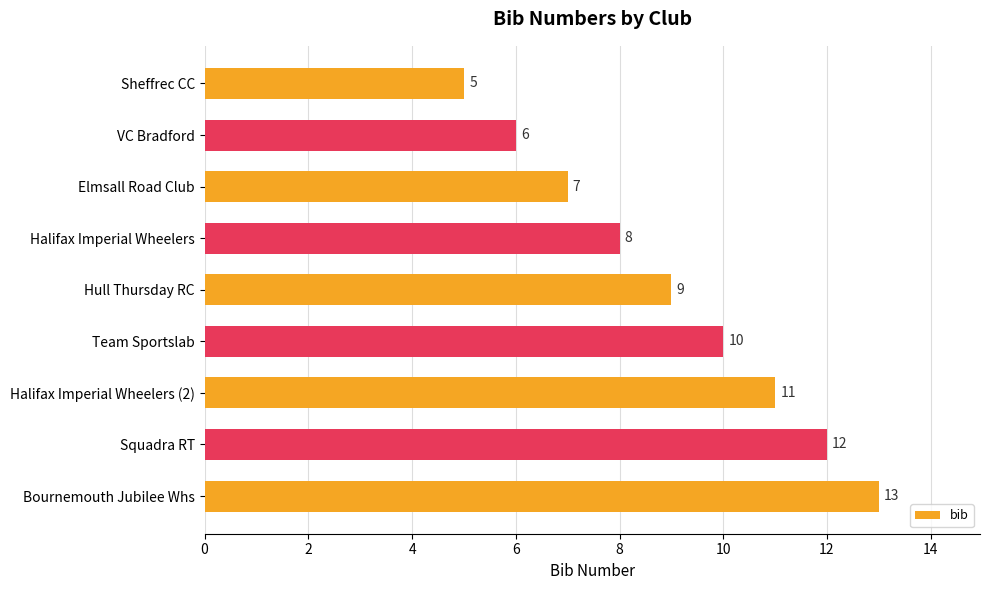

What is the label of the 6th bar from the bottom?

Halifax Imperial Wheelers